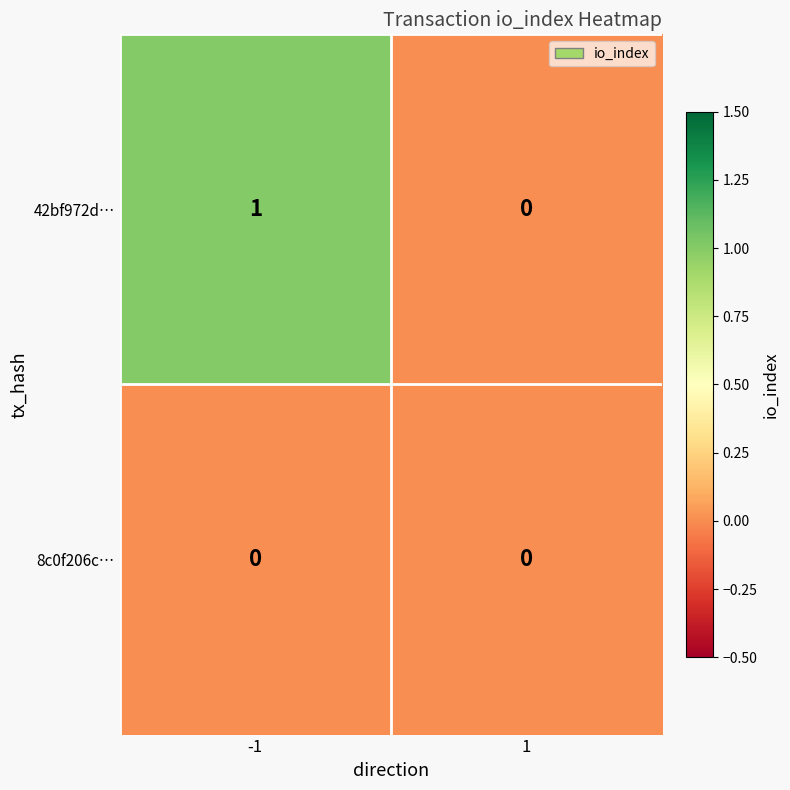

True or false: 8c0f206c… has a value of 0 at -1.

True